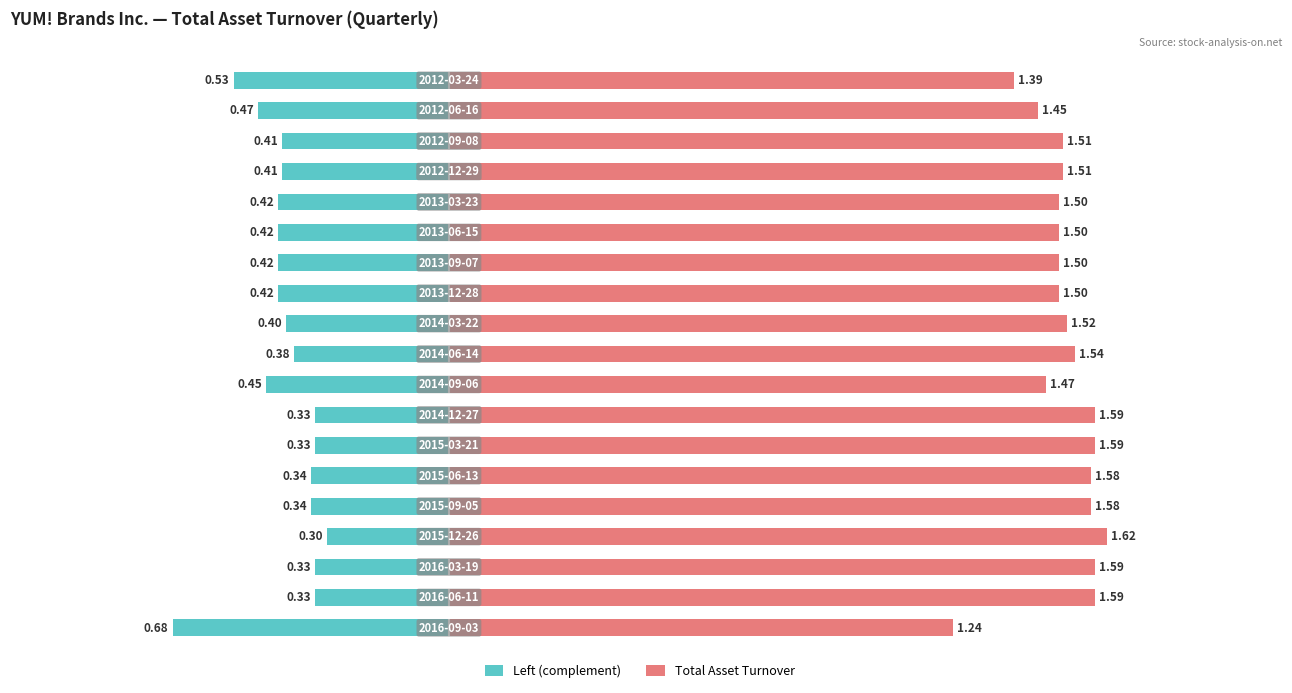

Which series has the largest total across all categories?

Total Asset Turnover